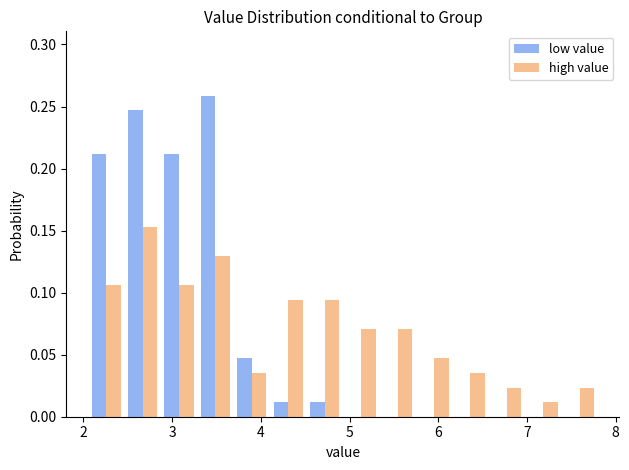

Reading left to right, list every range on the x-axis with the height of the bar of each series over it. Neither the bar edges nor the heights are printed on the chart, so give them approximately, as read against the axes.

2.1 to 2.5: low value=0.210	high value=0.105
2.5 to 2.9: low value=0.245	high value=0.155
2.9 to 3.3: low value=0.210	high value=0.105
3.3 to 3.7: low value=0.260	high value=0.130
3.7 to 4.1: low value=0.045	high value=0.035
4.1 to 4.5: low value=0.010	high value=0.095
4.5 to 4.9: low value=0.010	high value=0.095
4.9 to 5.3: low value=0	high value=0.070
5.3 to 5.7: low value=0	high value=0.070
5.7 to 6.2: low value=0	high value=0.045
6.2 to 6.6: low value=0	high value=0.035
6.6 to 7.0: low value=0	high value=0.025
7.0 to 7.4: low value=0	high value=0.010
7.4 to 7.8: low value=0	high value=0.025